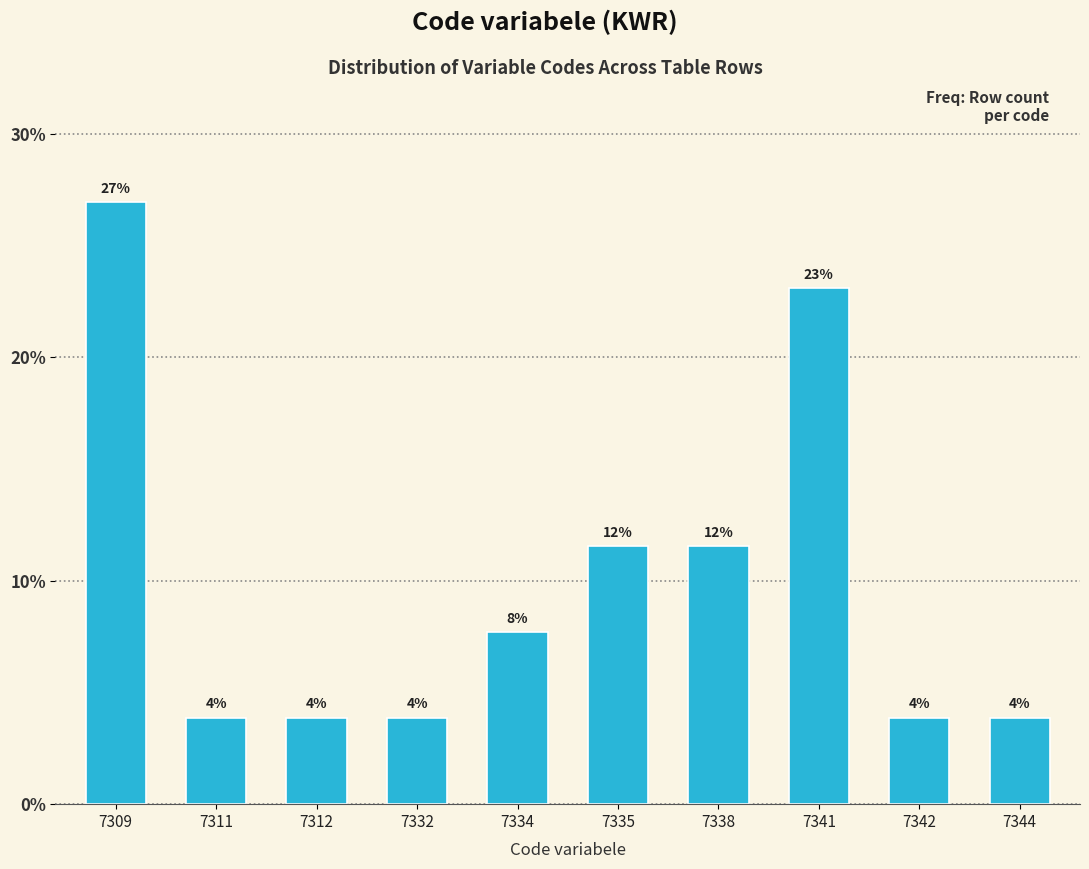

How many bars are there in total?

10